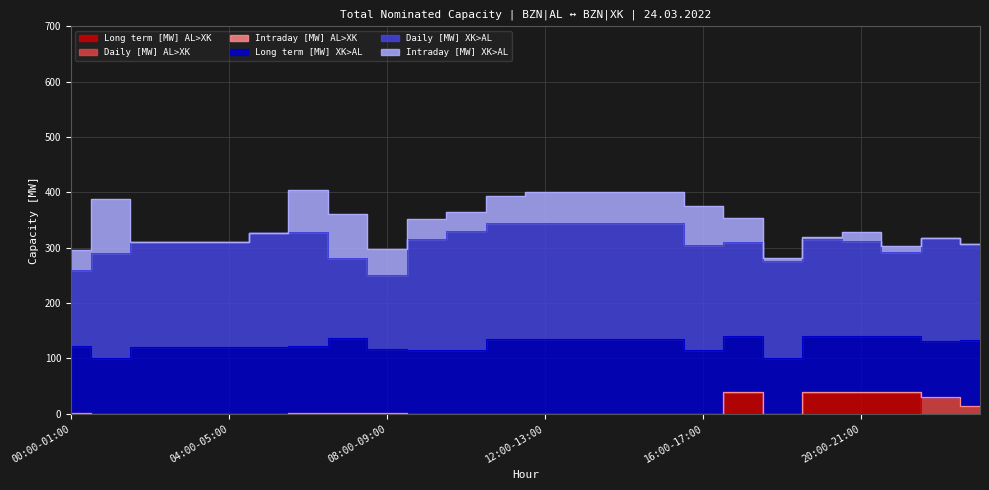

What is the sum of the Long term [MW] XK>AL values at 13:00-14:00 and 08:00-09:00?

250